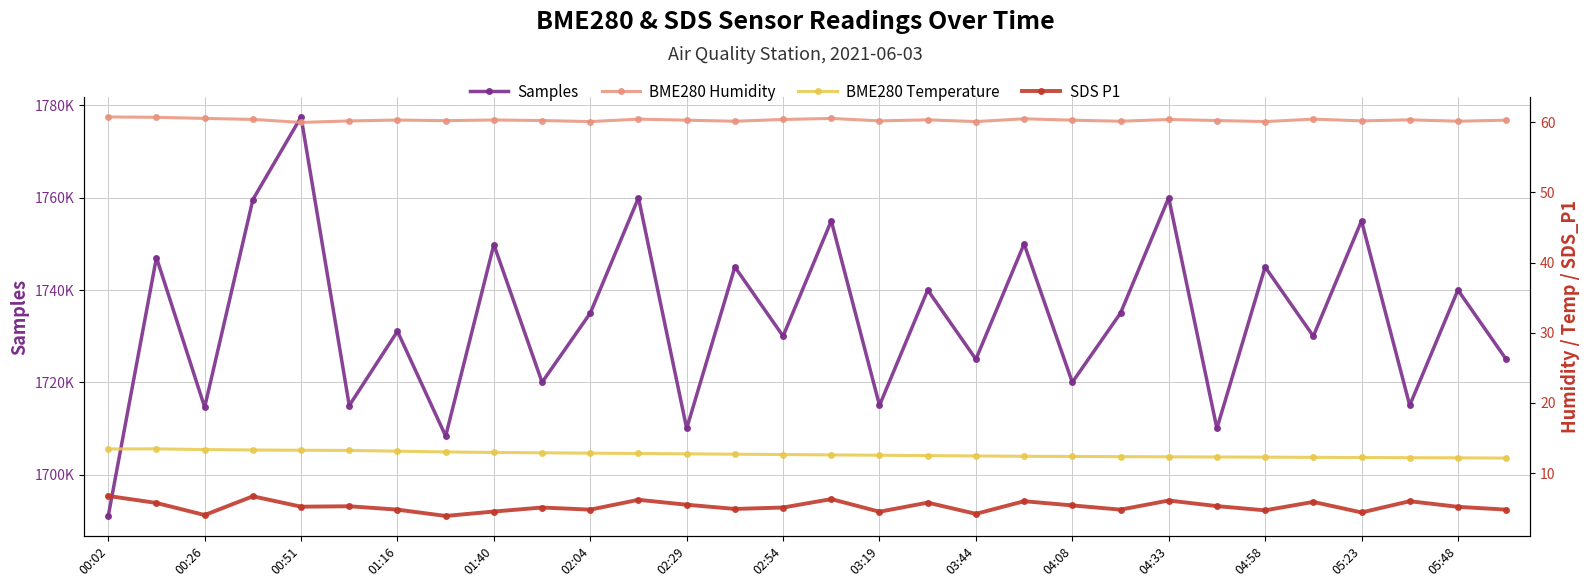

True or false: BME280 Temperature and SDS P1 cross at least once.

False